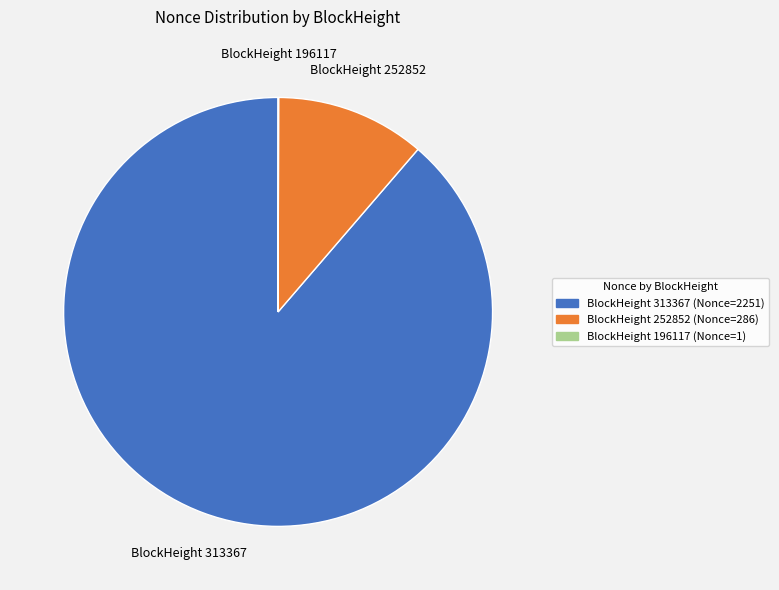

Is the sum of BlockHeight 252852 and BlockHeight 313367 greater than half?

Yes